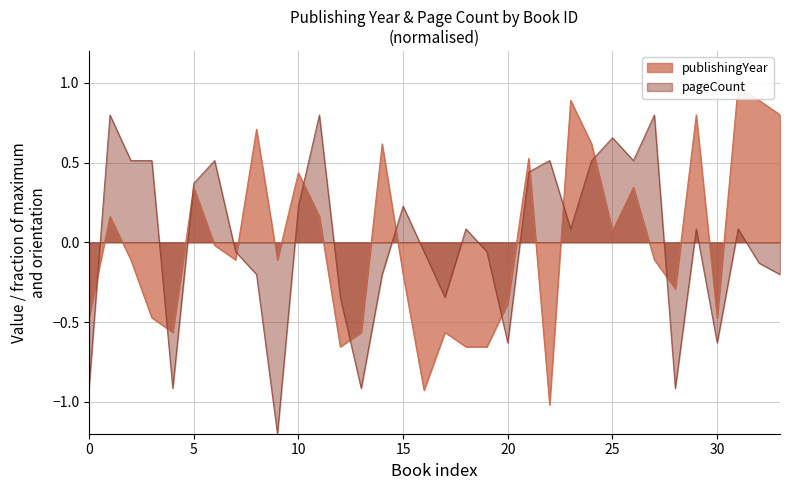

At how many categories does at least one series exceed 0?

22